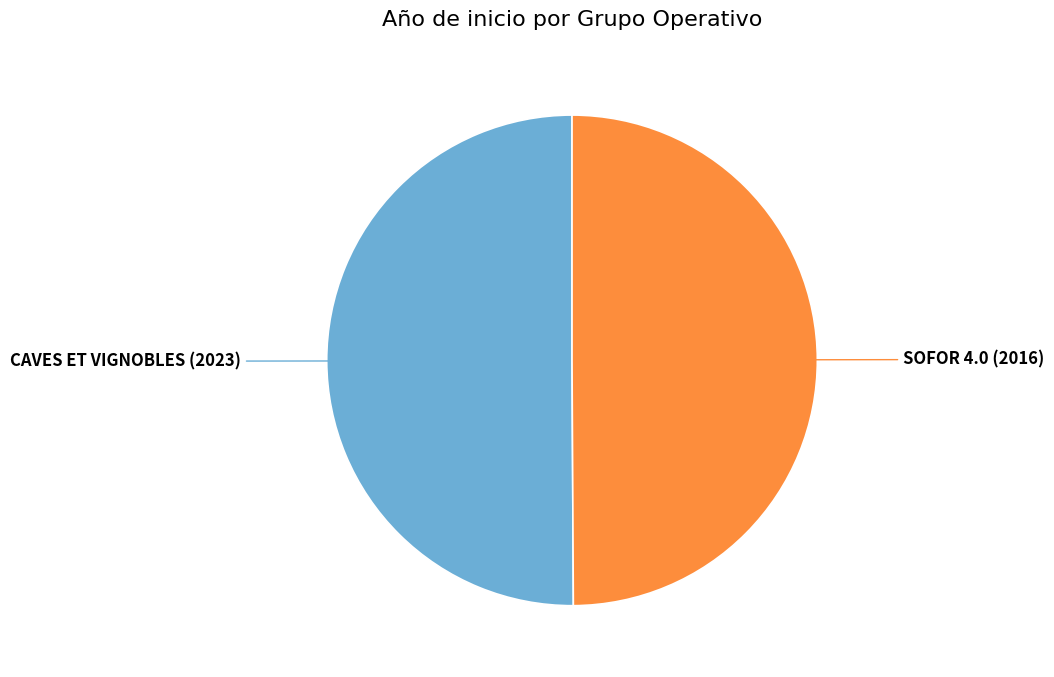

How many slices are in this pie chart?

2